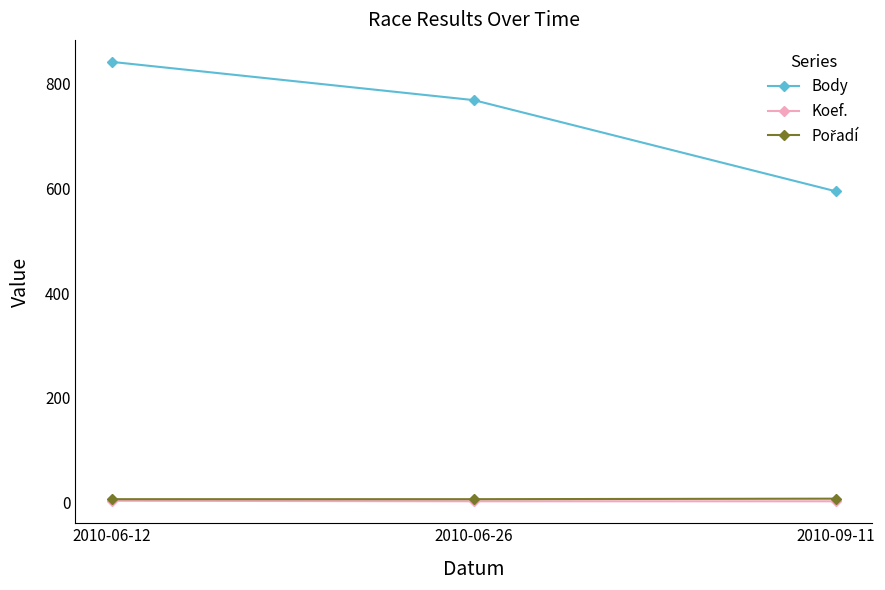

What is the difference between the highest and lowest values at 2010-06-26?

765